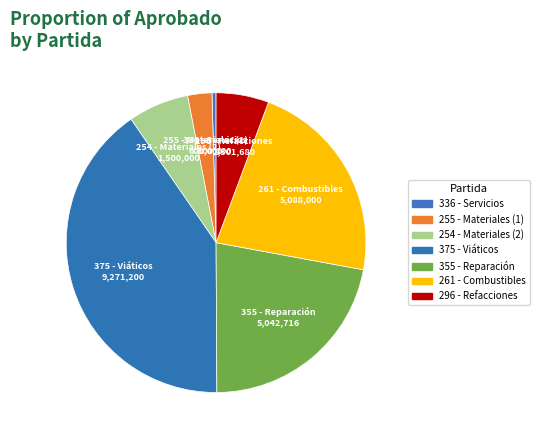

How many segments does this pie chart have?

7